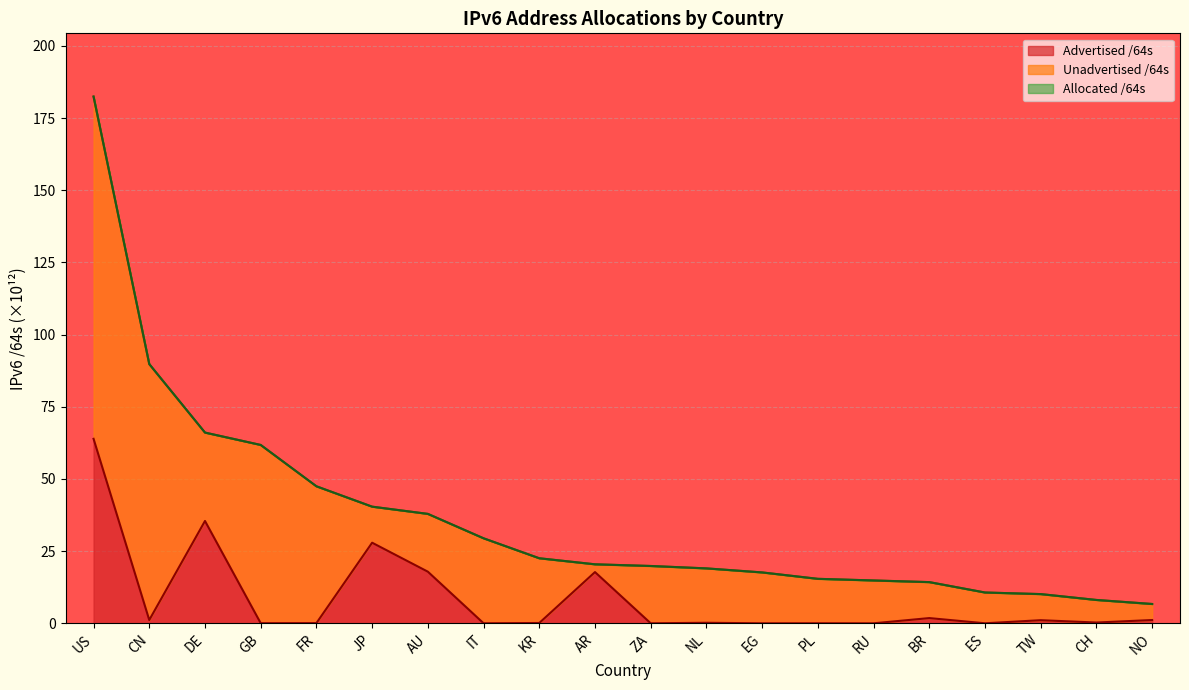

In Advertised /64s, how many points are lower than both neighbors (excluding endpoints)?

8